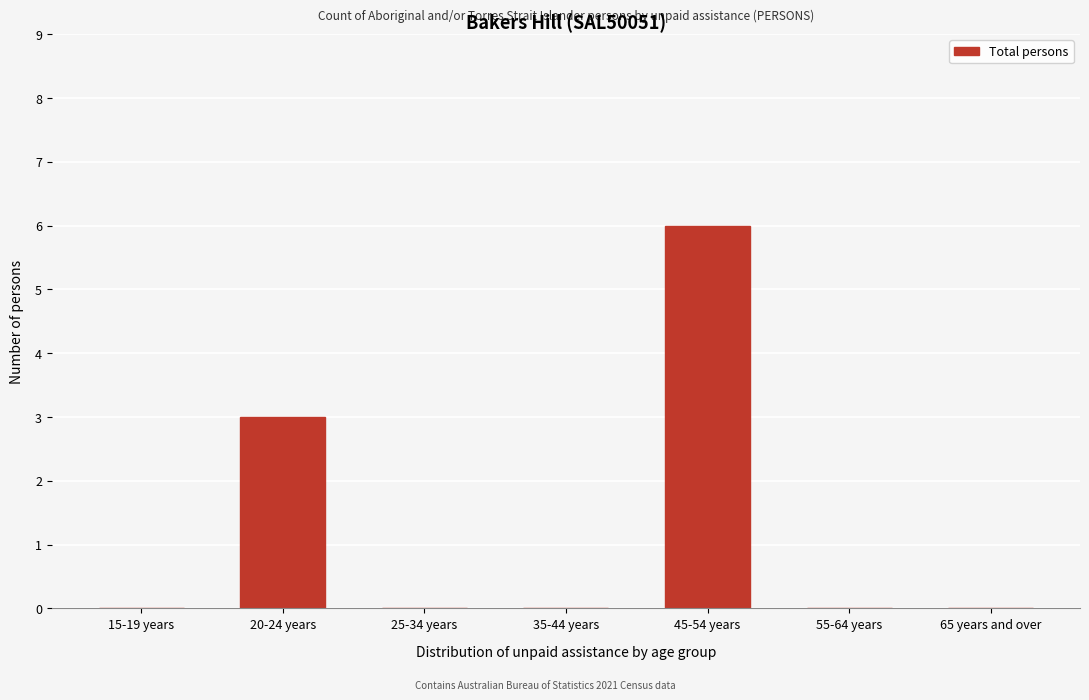

Reading right to left, list all the values displayed in this chart.

65 years and over=0	55-64 years=0	45-54 years=6	35-44 years=0	25-34 years=0	20-24 years=3	15-19 years=0